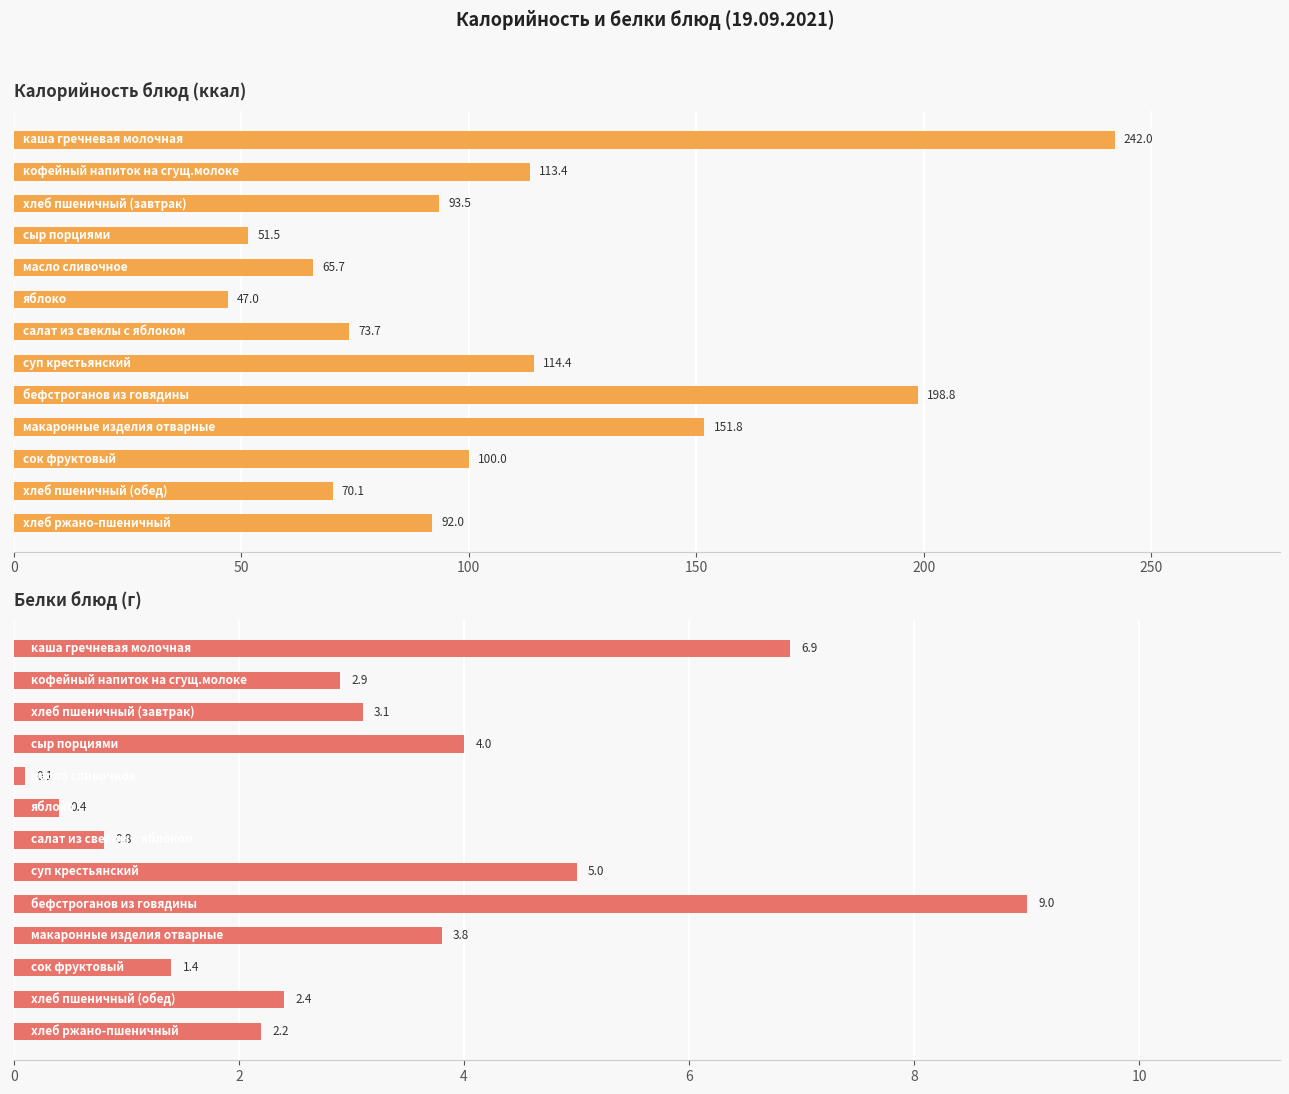

How many data points does each series have?

13